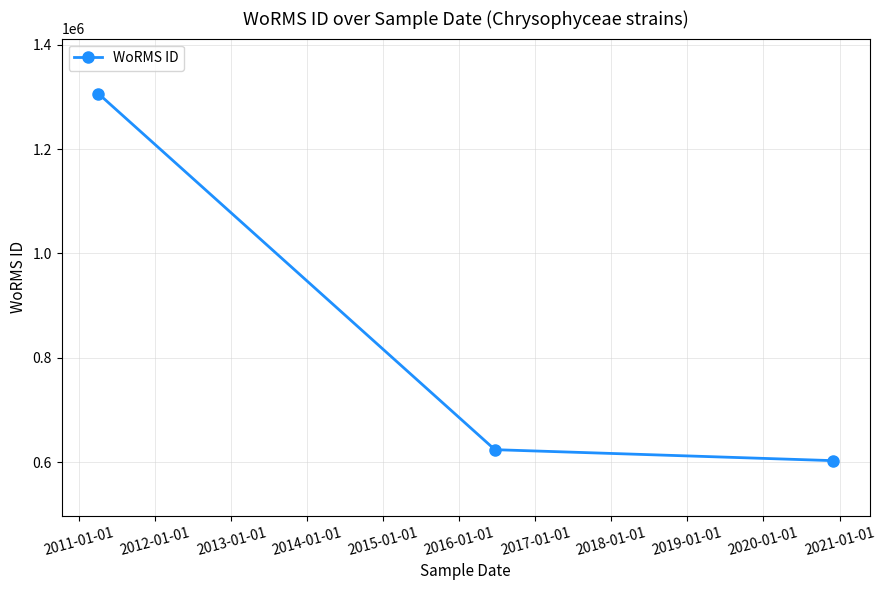

What is the sum of all values?

2533565